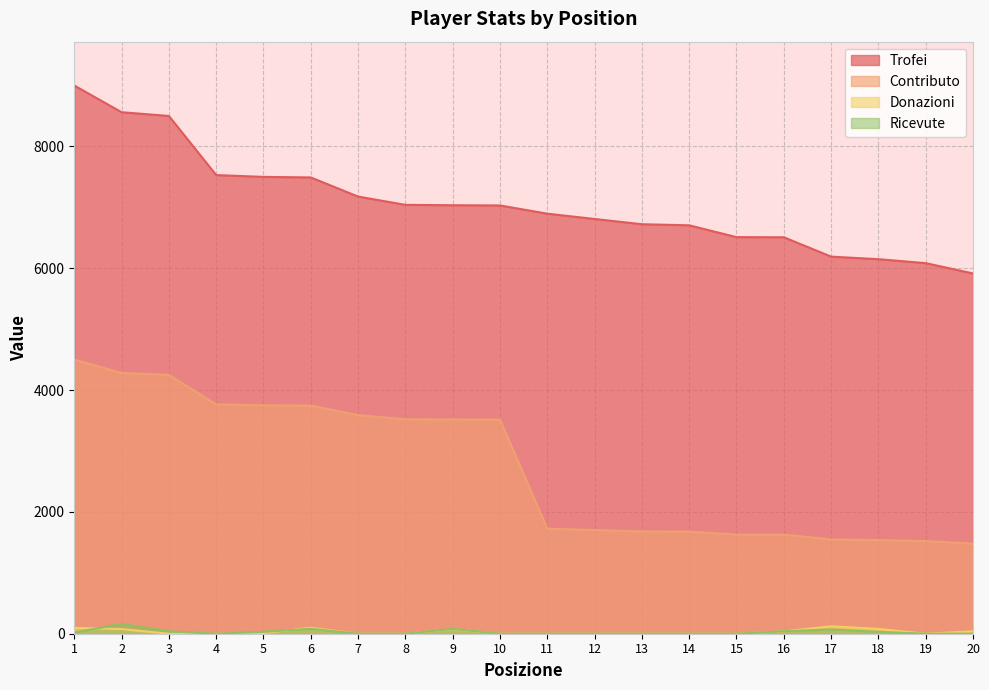

Which series has the largest total across all categories?

Trofei